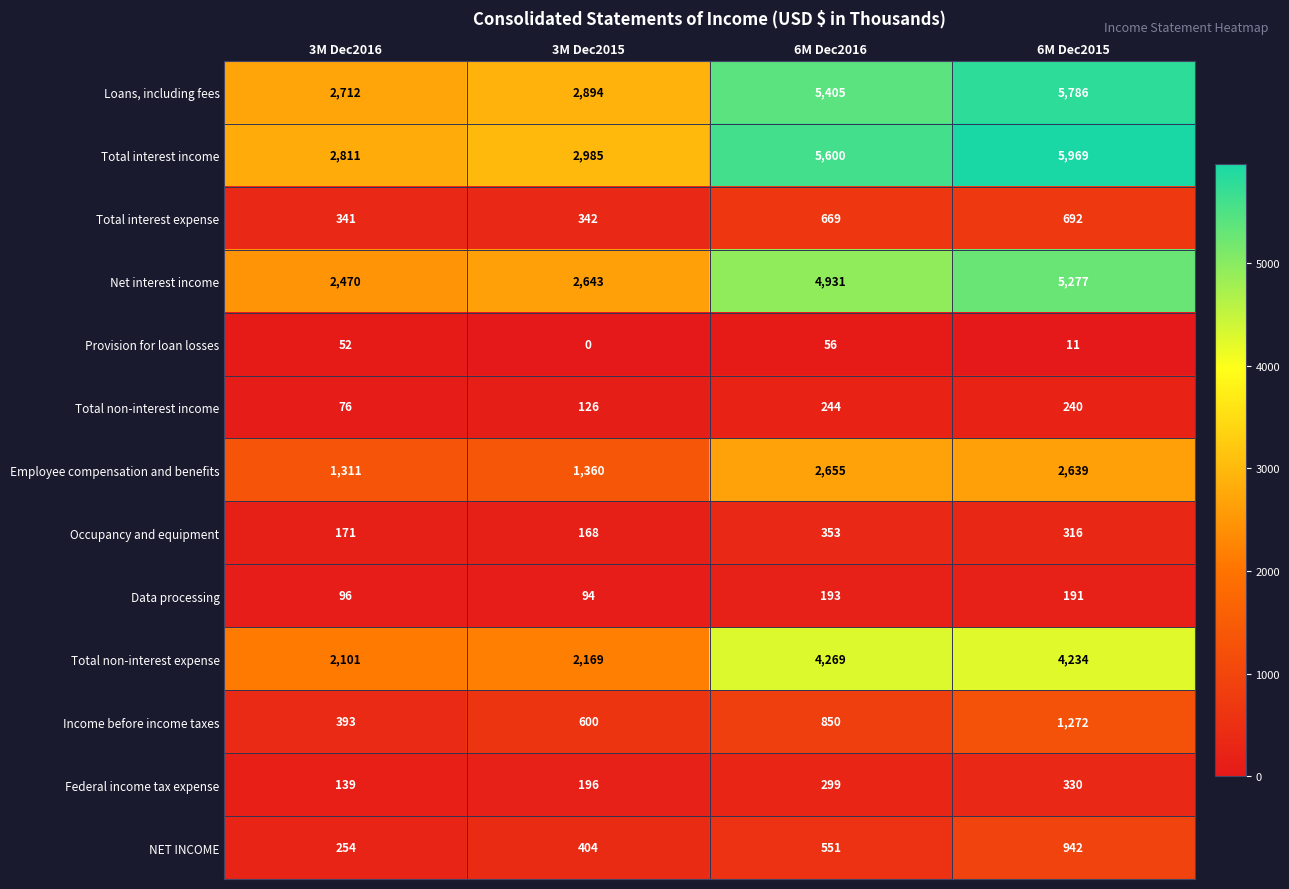

At which category is the sum across all series the highest?

6M Dec2015